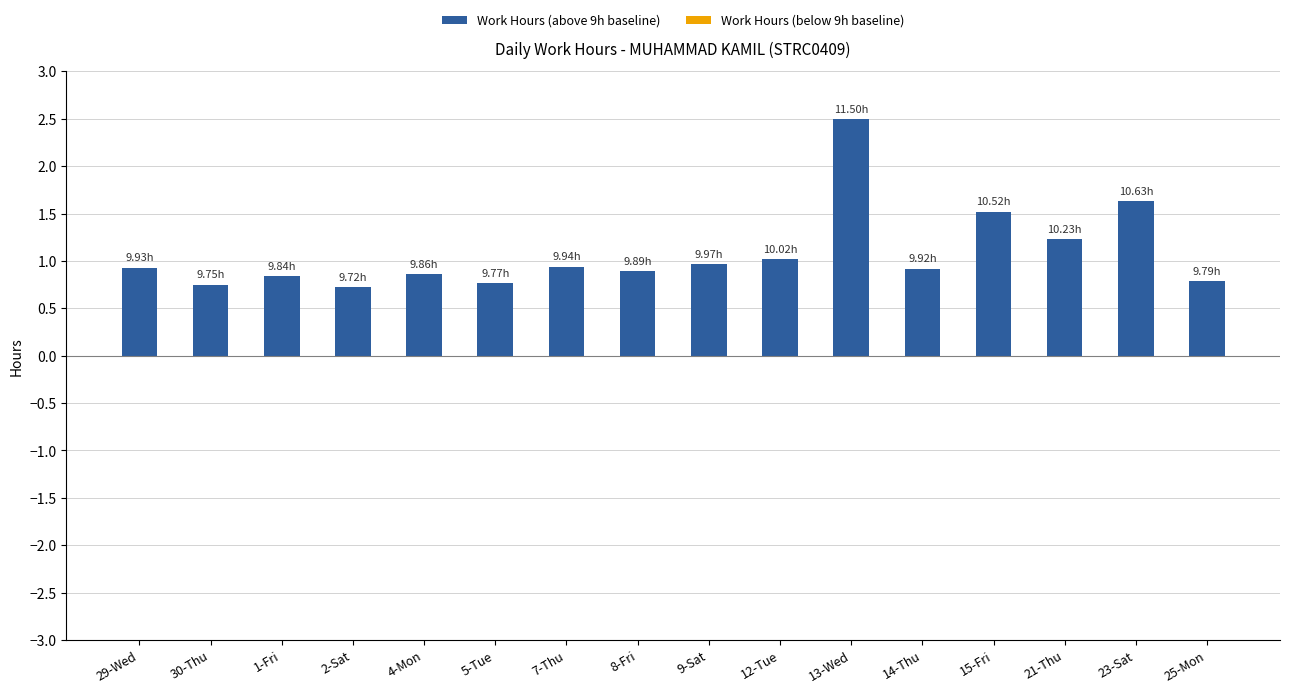

Between 21-Thu and 14-Thu, which is larger?

21-Thu